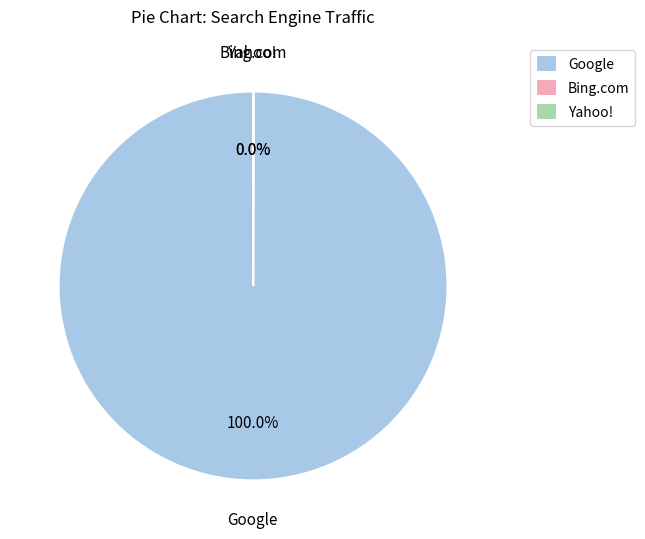

Is Google the majority of the pie?

Yes